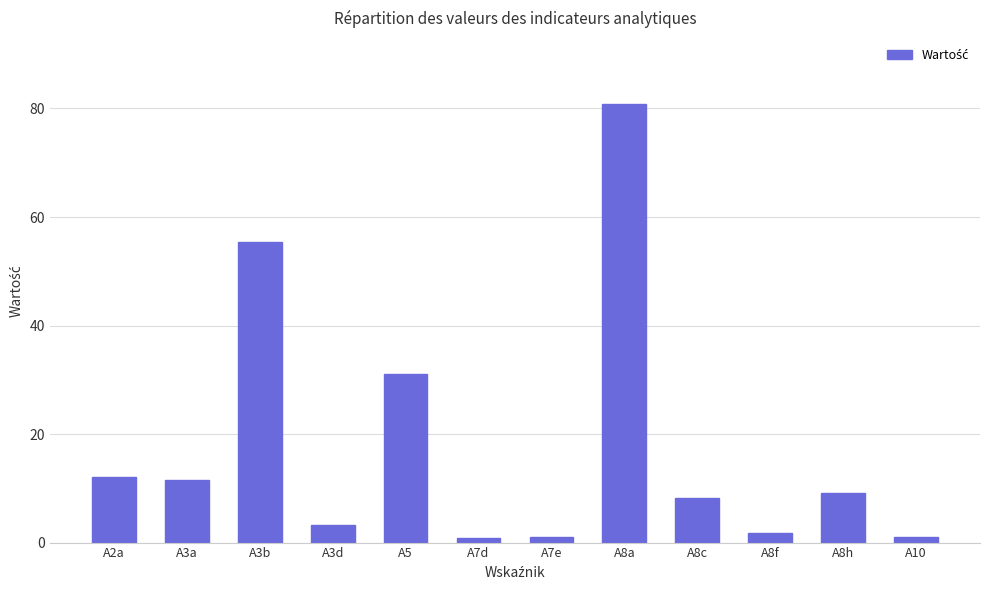

At which label is the value closest to 40?

A5